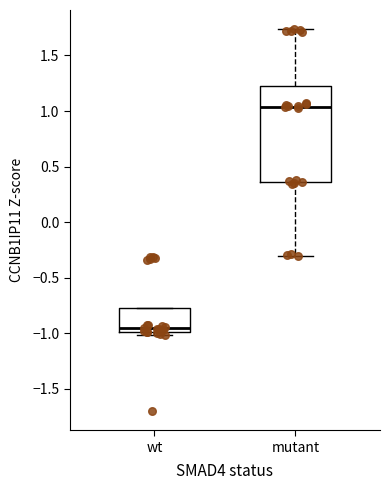

Which box has the highest median line?

mutant